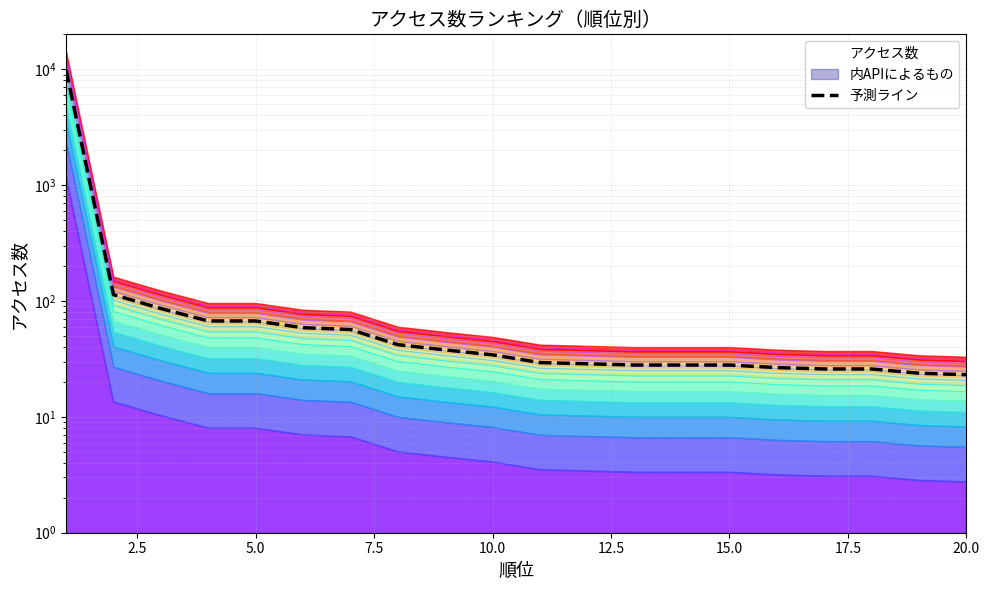

What is the label of the 6th point from the right?

15.0